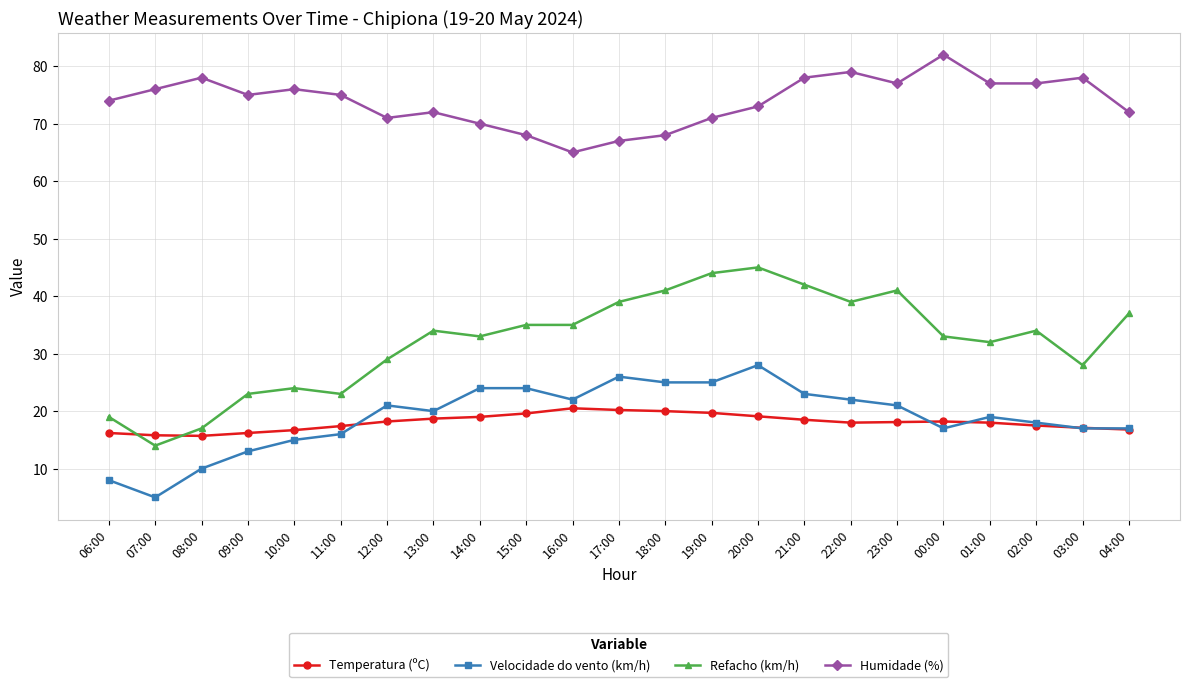

The Velocidade do vento (km/h) series shows 10.0 at 08:00. True or false?

True